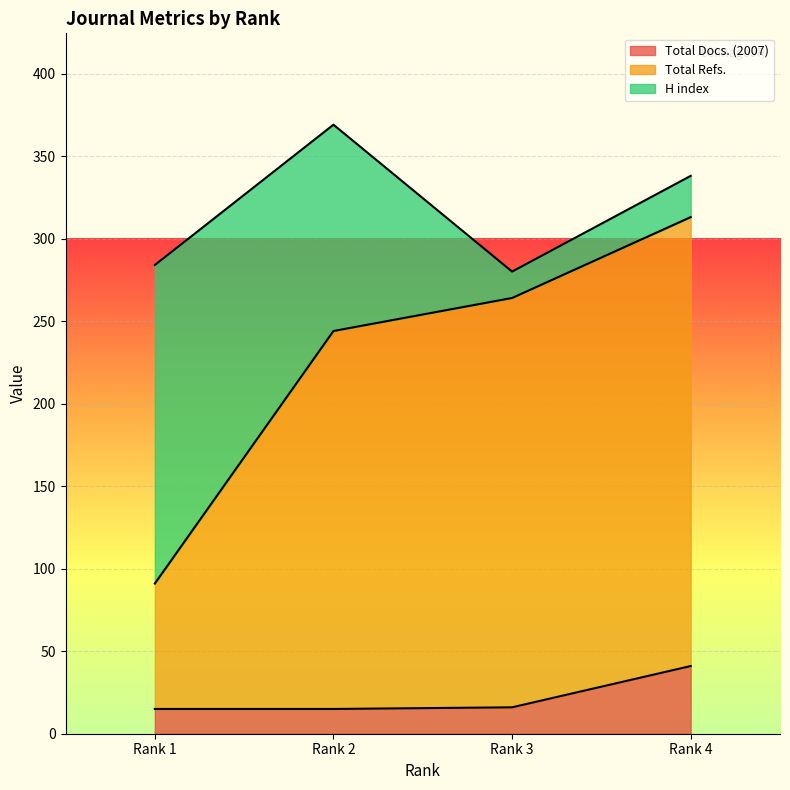

Which category has the highest value in the Total Docs. (2007) series?

Rank 4